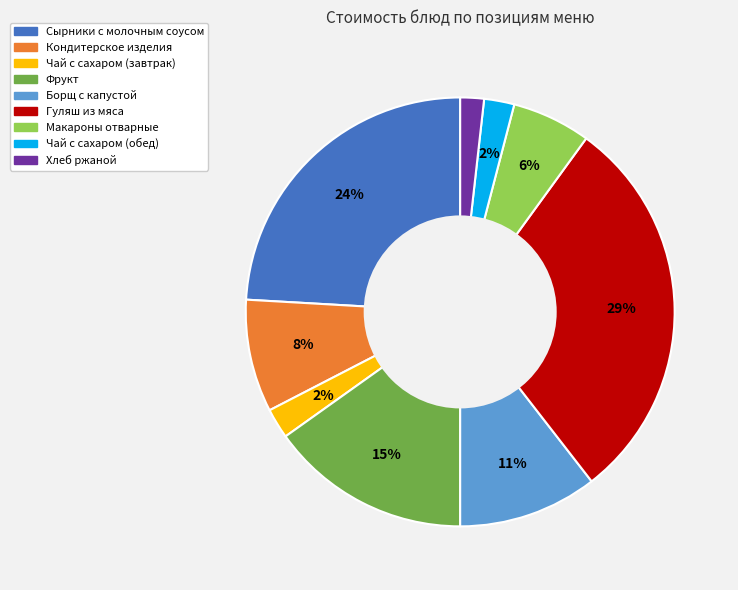

What is the largest slice in the pie chart?

Гуляш из мяса